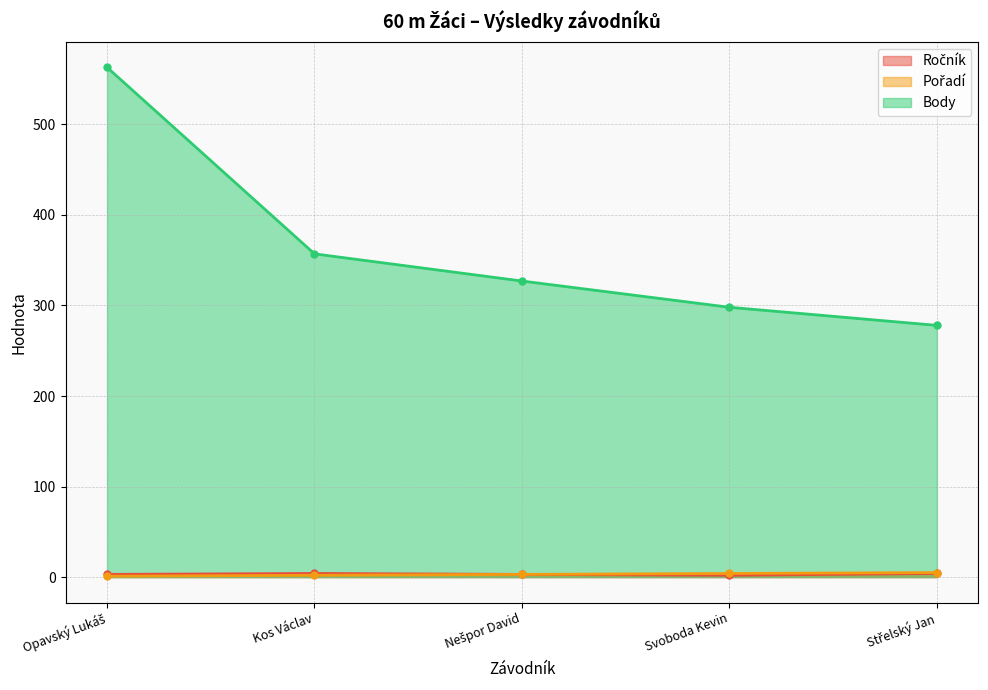

How many Pořadí values are between 2 and 4?

3